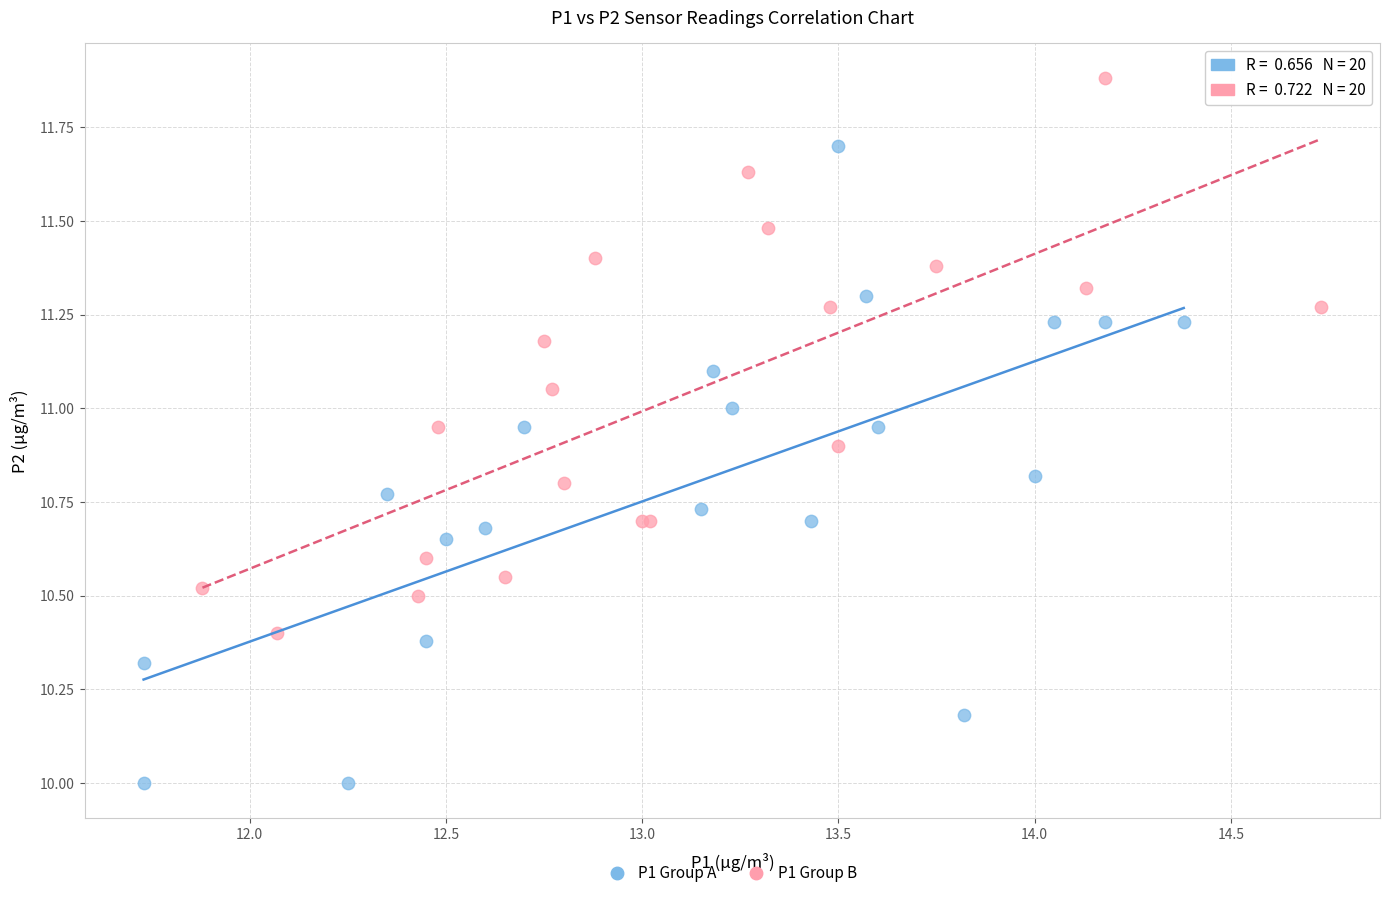

Which series contains the lowest Y value?

P1 Group A